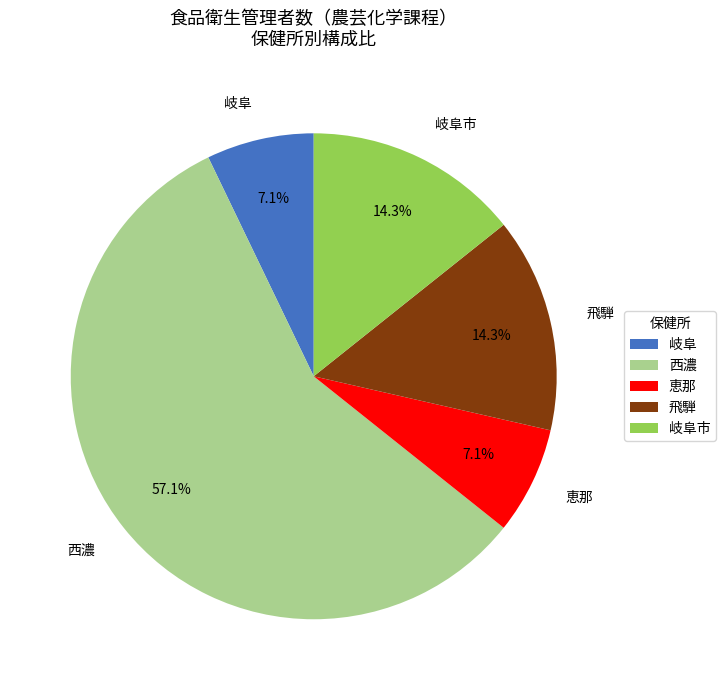

Is the sum of 飛騨 and 岐阜市 greater than half?

No